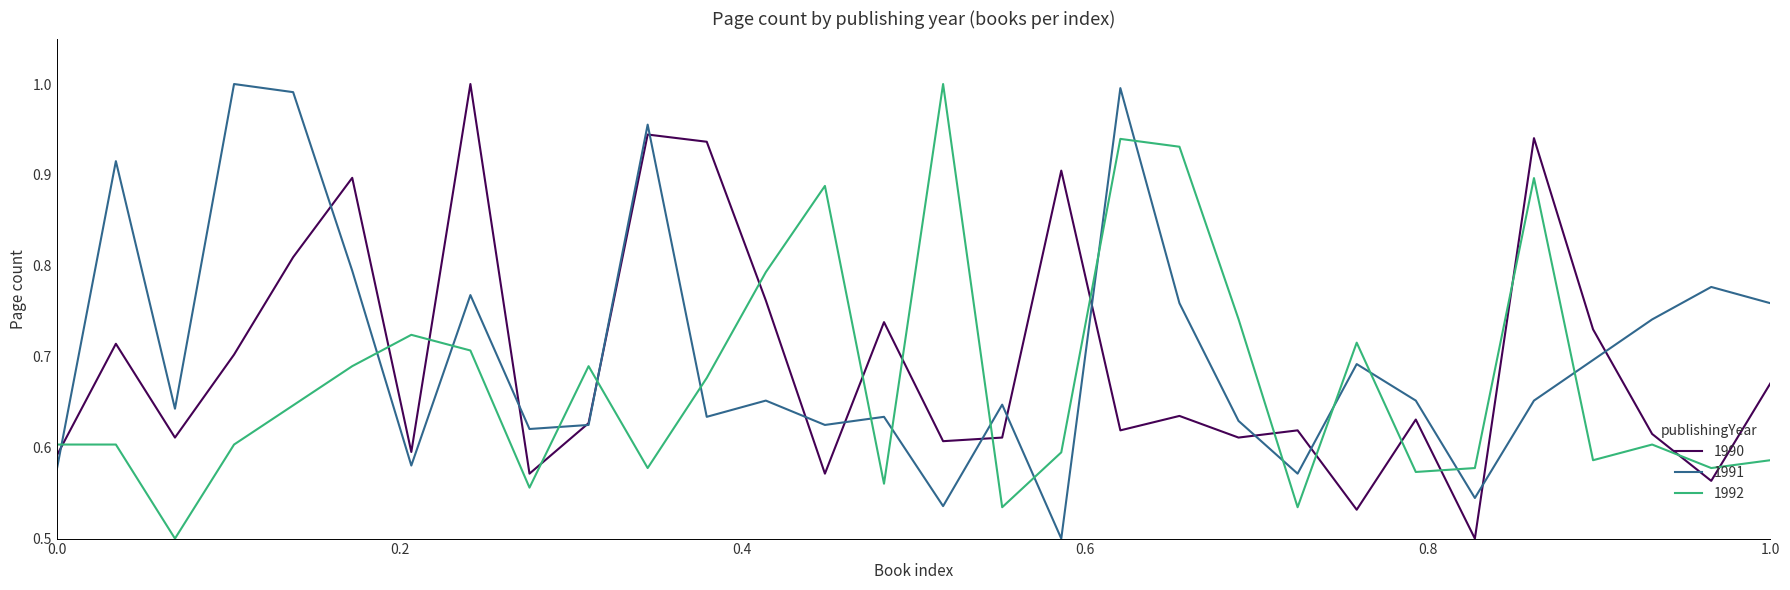

How many intersections are there between 1992 and 1991?

17